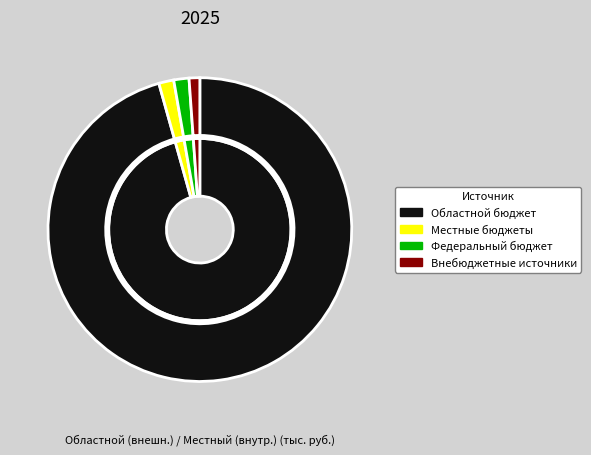

Does 7 represent more than half of the total?

No